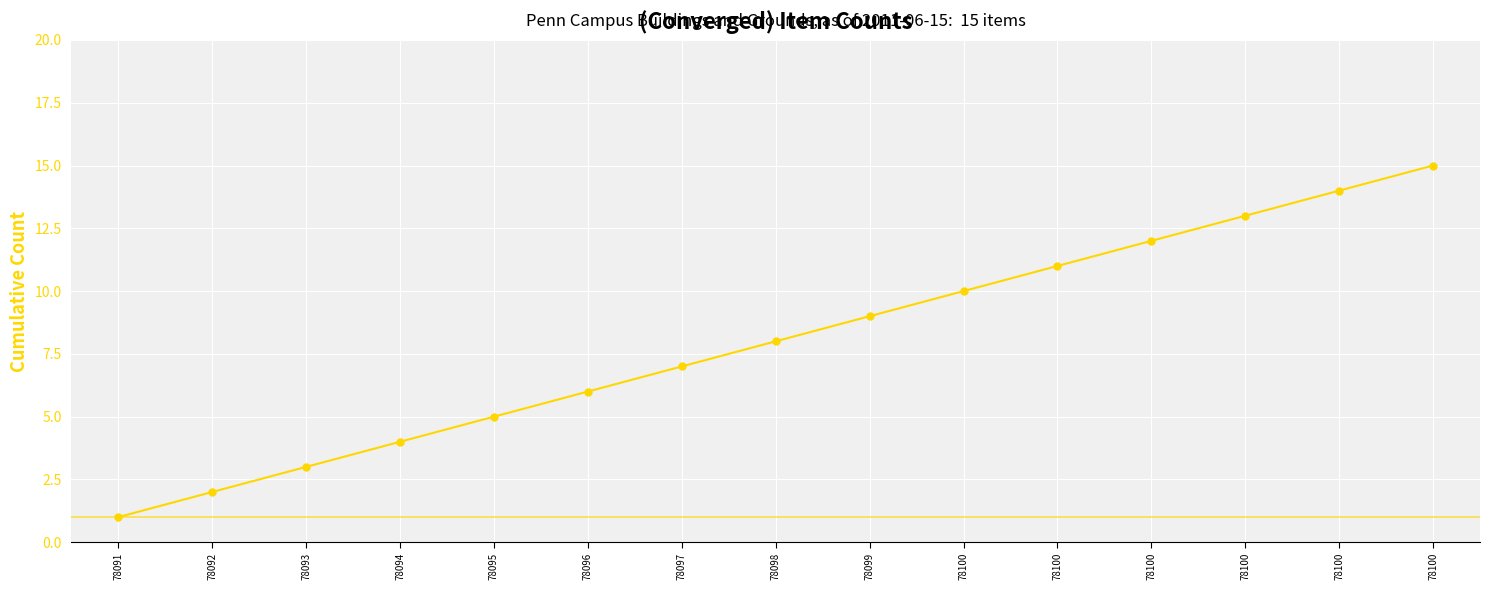

Count the number of categories in the chart.

15